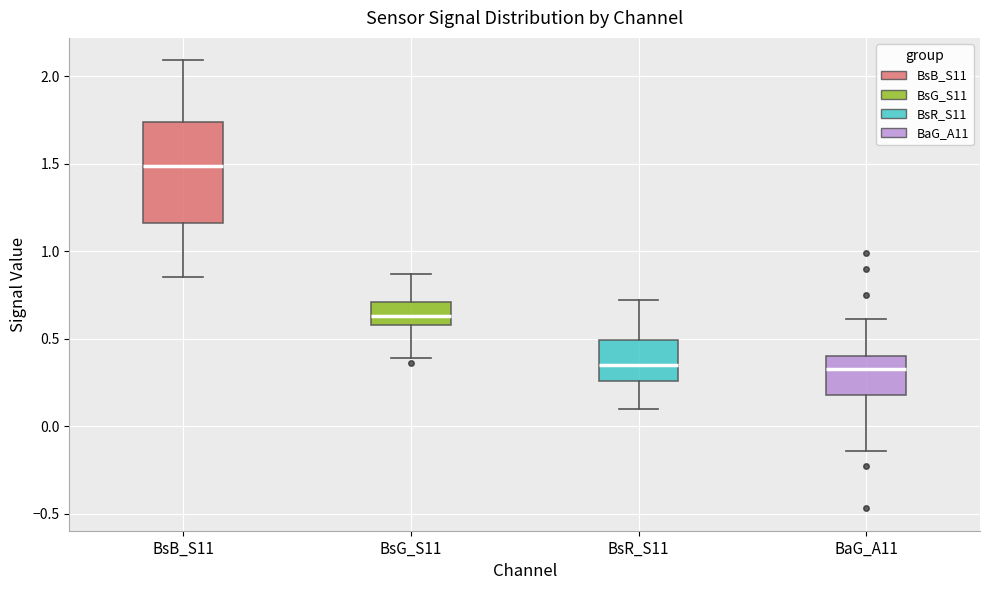

Reading left to right, read every box against the y-axis: the position of its median line, the range the box covers, and the ends of its whiskers. The values are not printed on the chart, so give them approximately, as read against the axis.

BsB_S11: median 1.50, box 1.15 to 1.75, whiskers 0.85 to 2.10
BsG_S11: median 0.65, box 0.60 to 0.70, whiskers 0.40 to 0.85
BsR_S11: median 0.35, box 0.25 to 0.50, whiskers 0.10 to 0.70
BaG_A11: median 0.35, box 0.20 to 0.40, whiskers -0.15 to 0.60